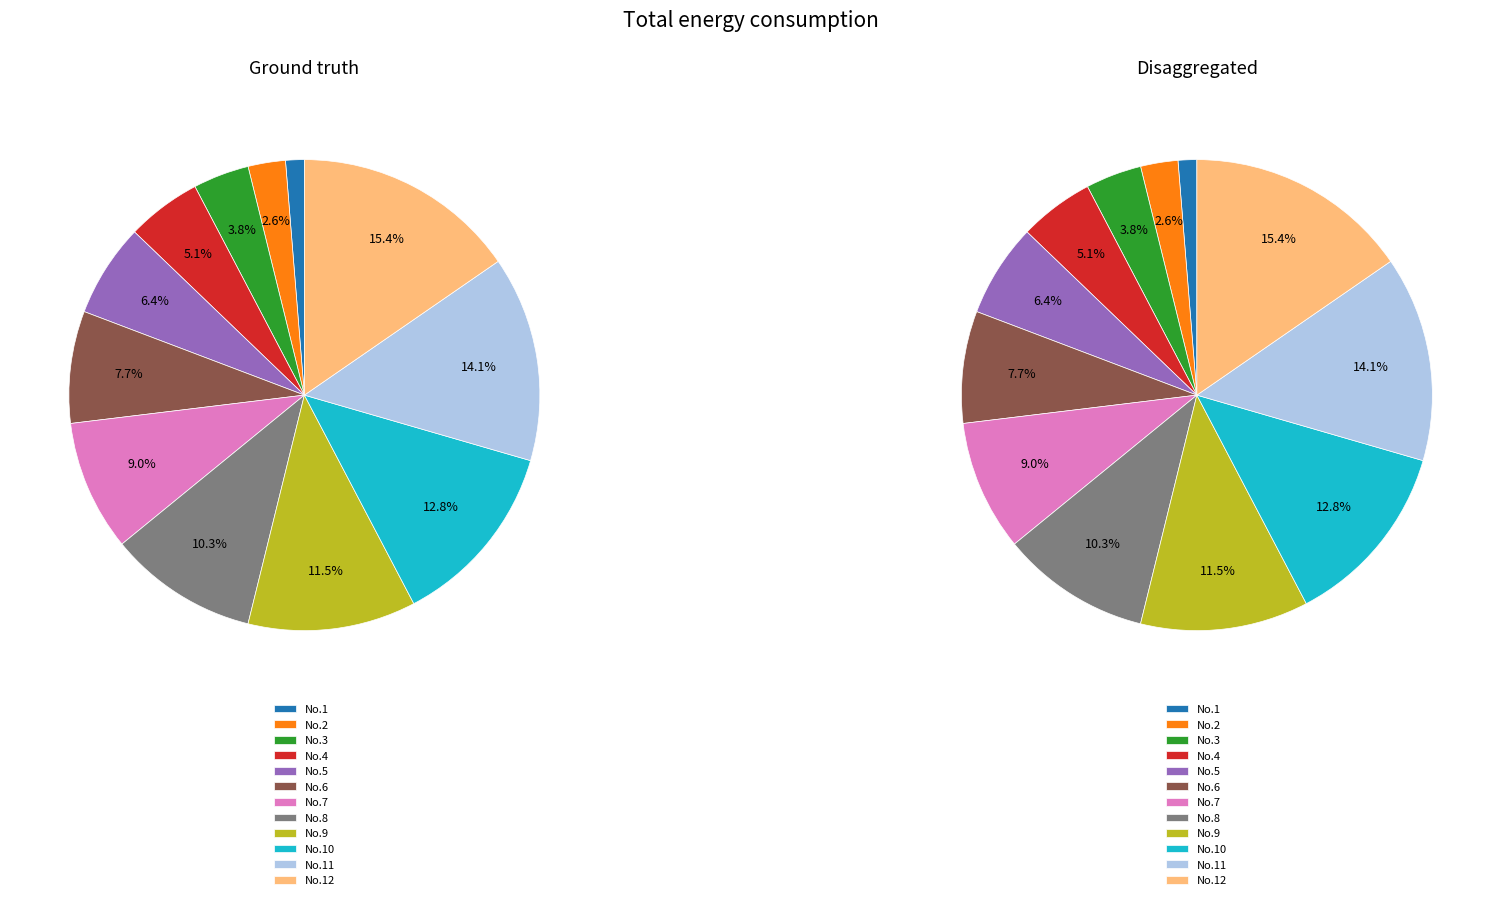

What percentage is the 7 slice, to the nearest percent?

9%